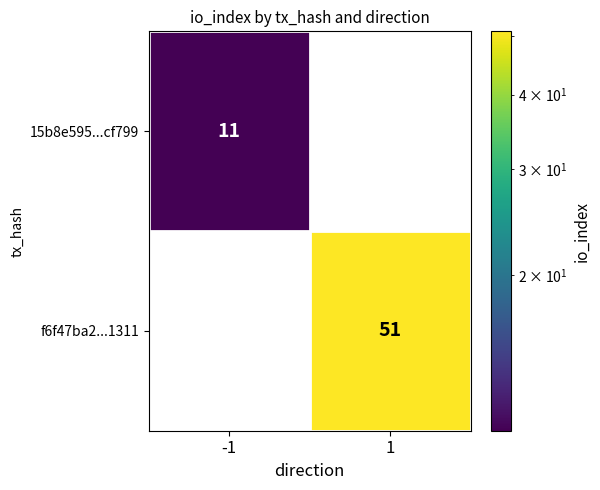

Is the value of 15b8e595...cf799 at -1 greater than the value of f6f47ba2...1311 at 1?

No